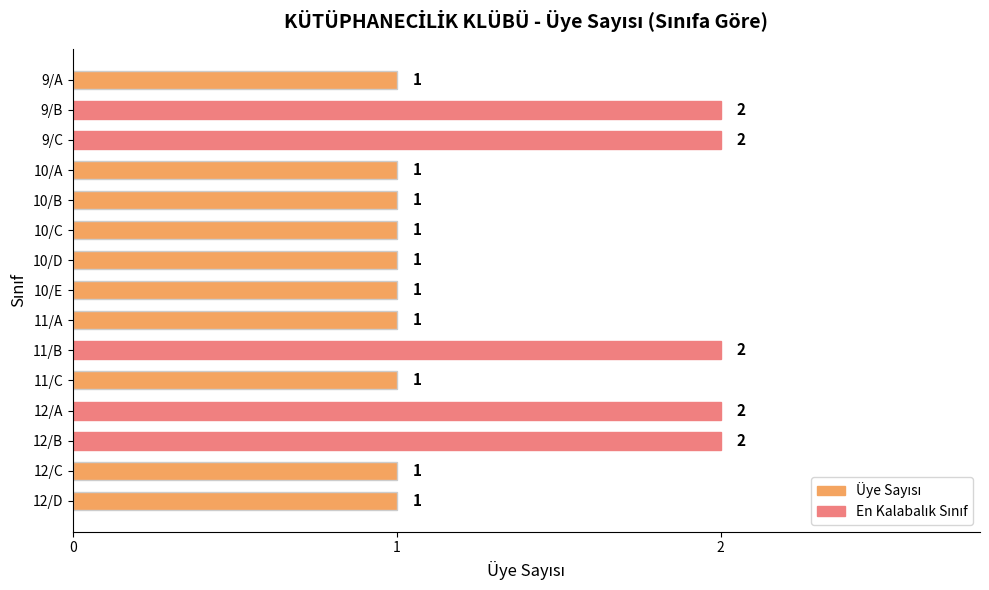

What is the ratio of the value at 12/C to the value at 10/C?

1.0